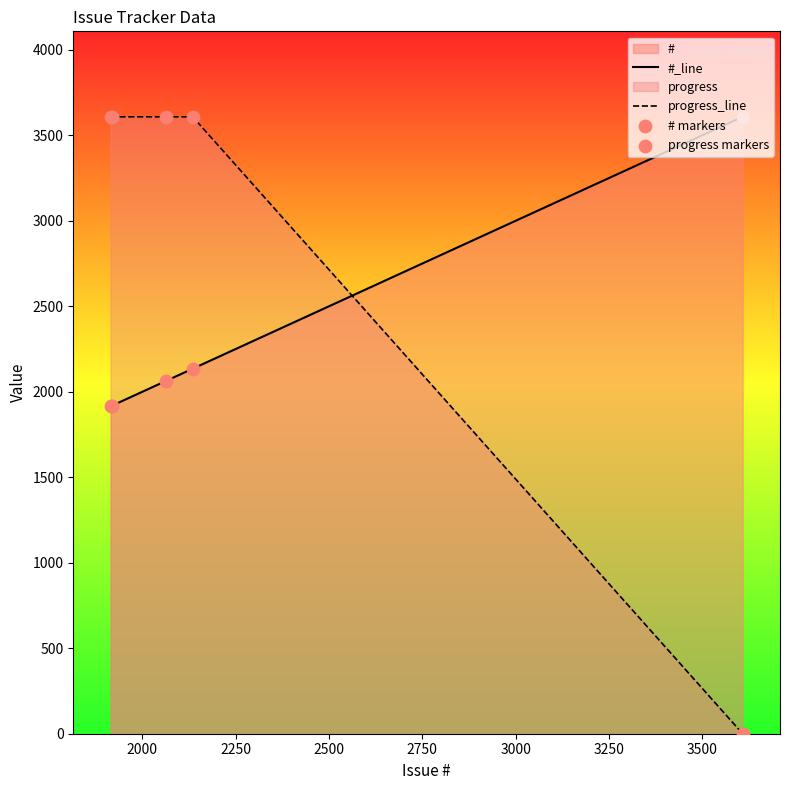

Which series reaches the maximum Y coordinate?

#_line